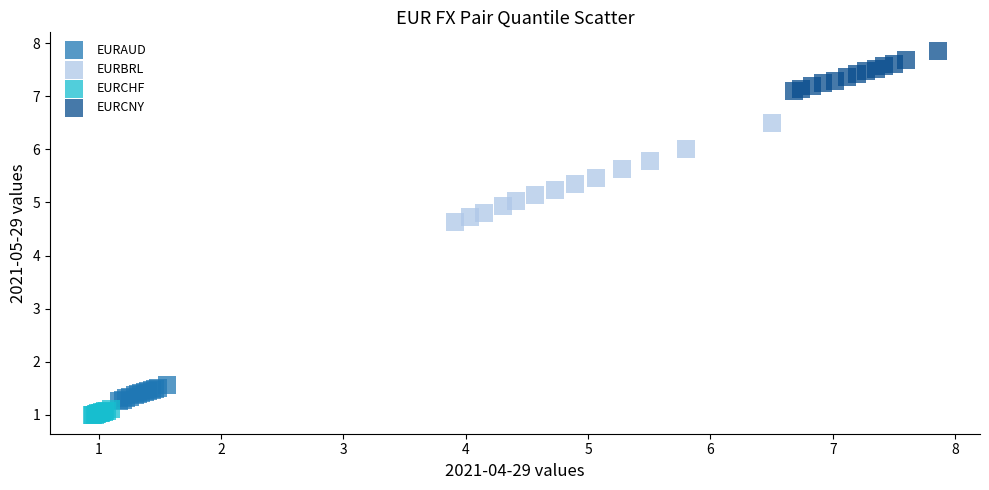

Which series reaches the maximum Y coordinate?

EURCNY